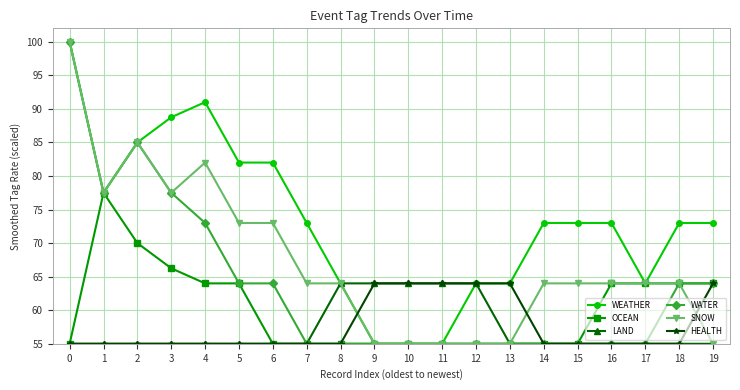

What value does the HEALTH series have at 8?

55.0